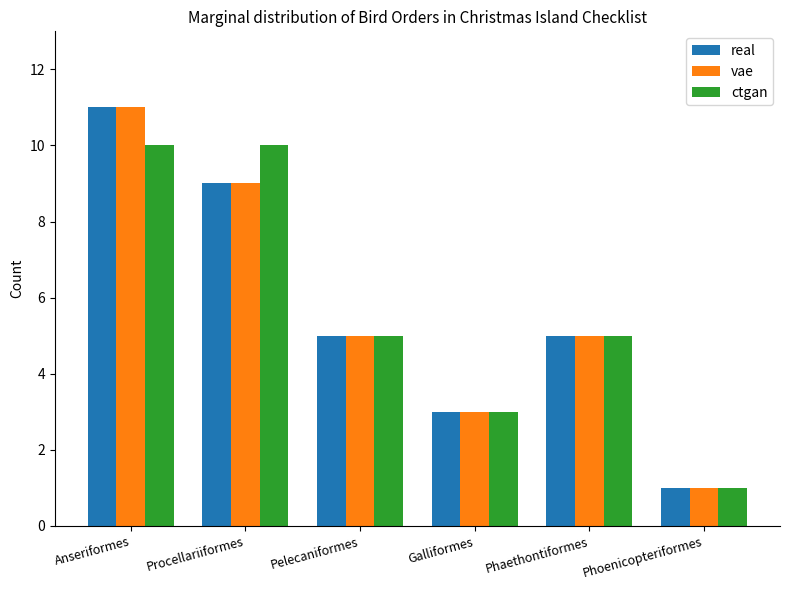

What is the value of the ctgan bar at the 6th from the left?

1